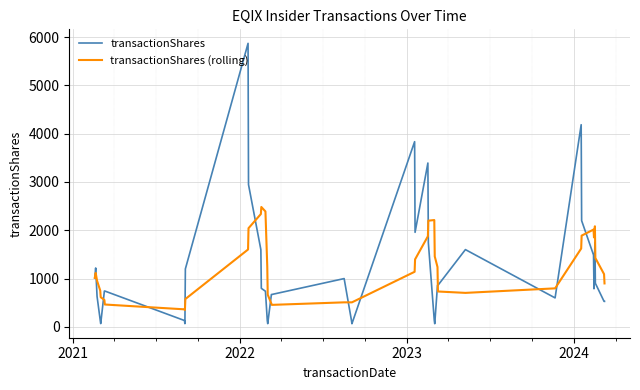

Which series has the largest range (max minus min)?

transactionShares